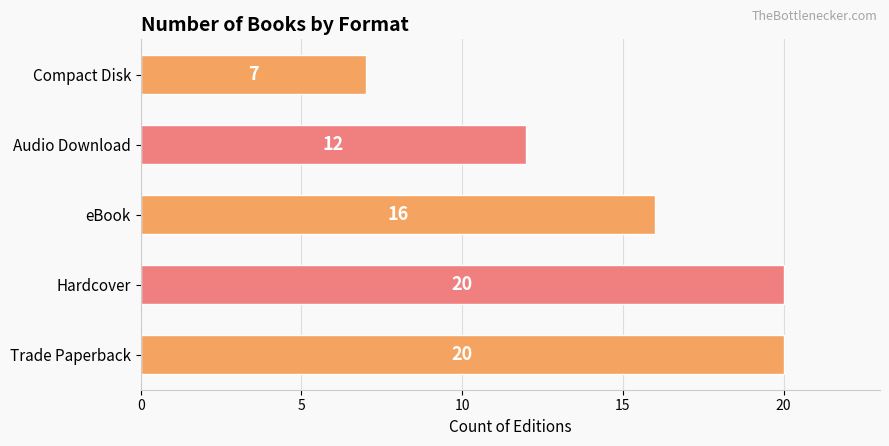

What is the greatest value displayed?

20